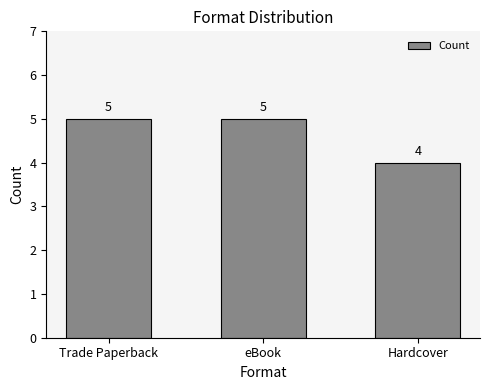

Are the bars horizontal?

No